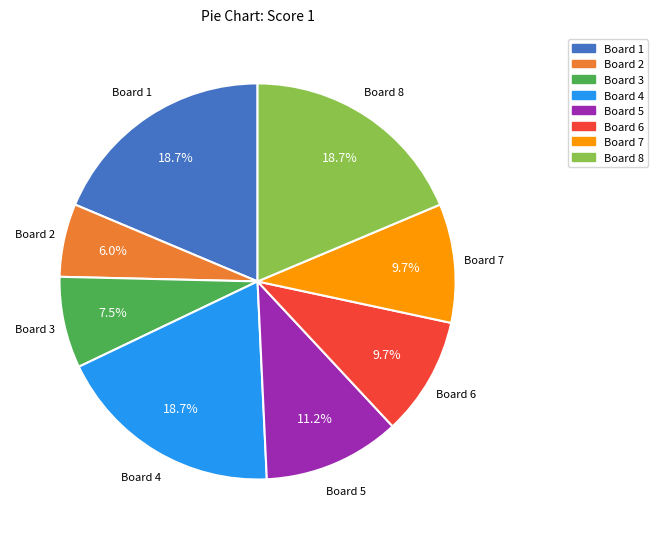

True or false: Board 6 accounts for 22% of the total.

False